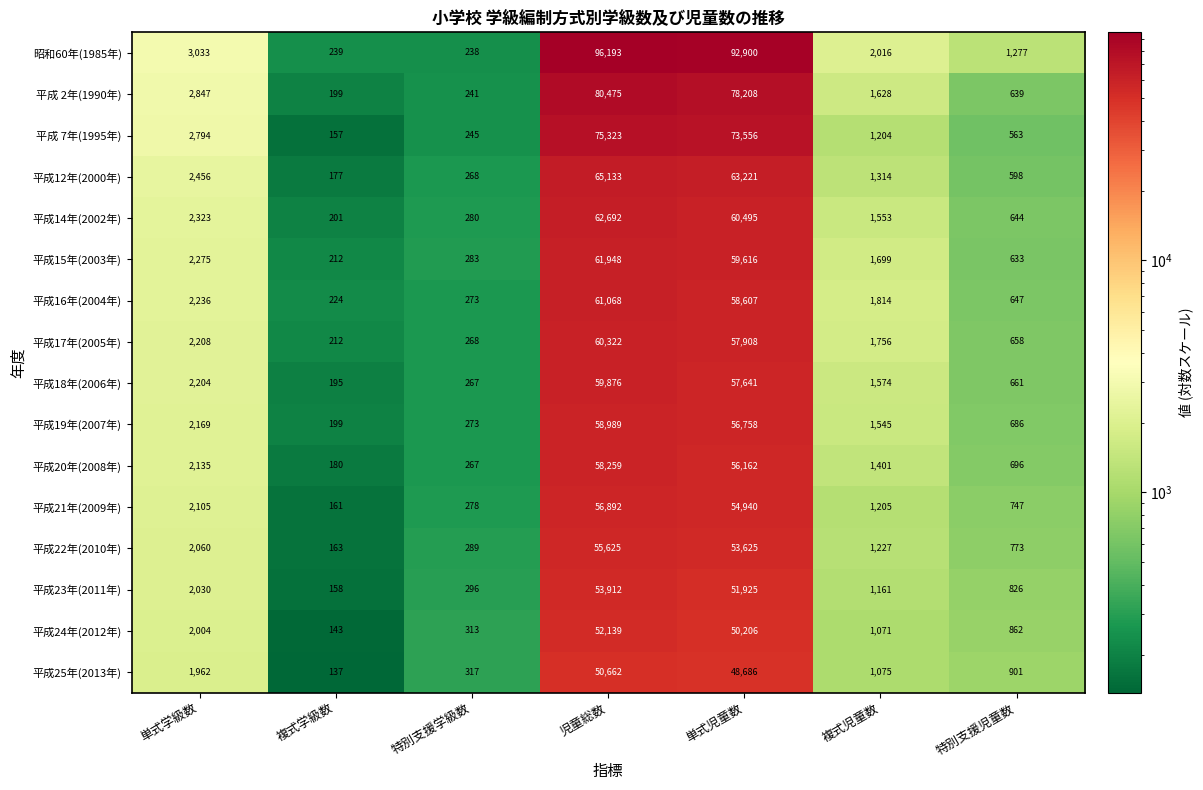

Is it true that 平成19年(2007年) equals 140 at 特別支援児童数?

False